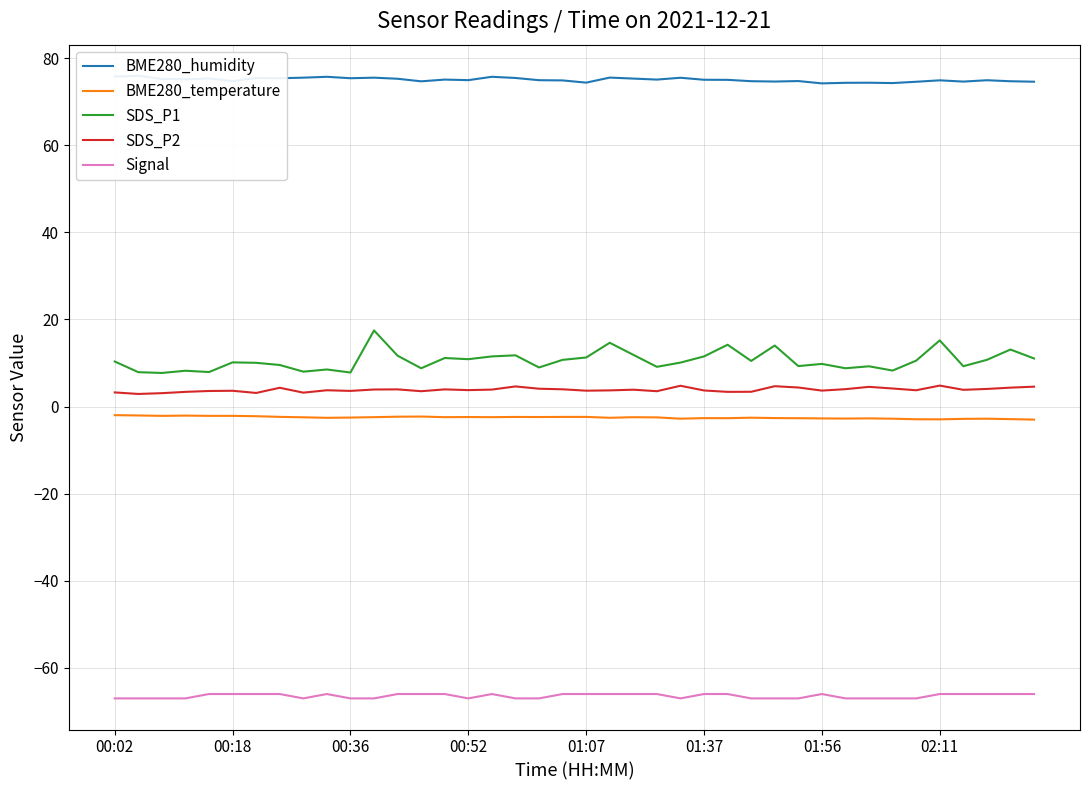

What is the highest value of the SDS_P1 series?

17.5